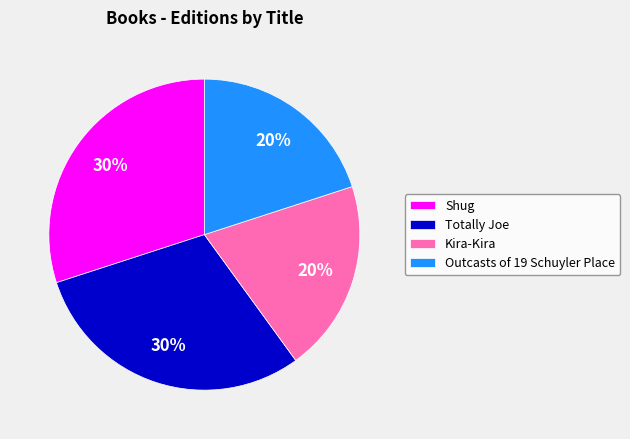

To the nearest percent, what is the difference between the largest and smallest slice percentages?

10%